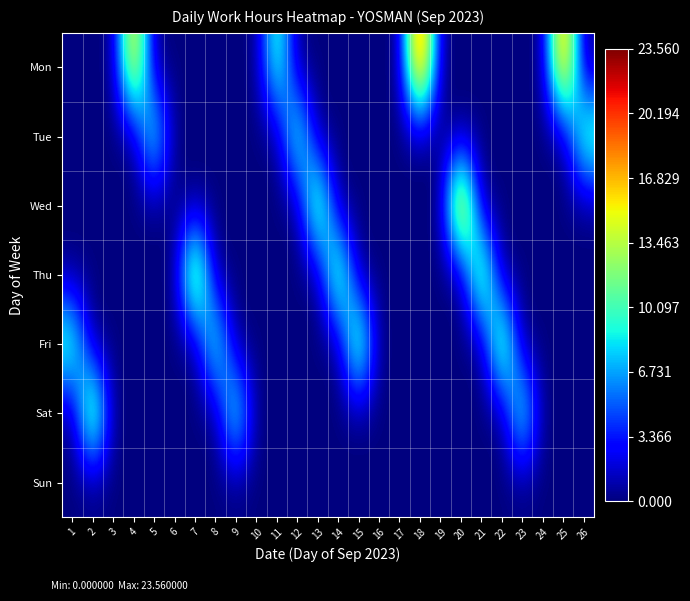

Which series changed the most between 4 and 8?

Mon